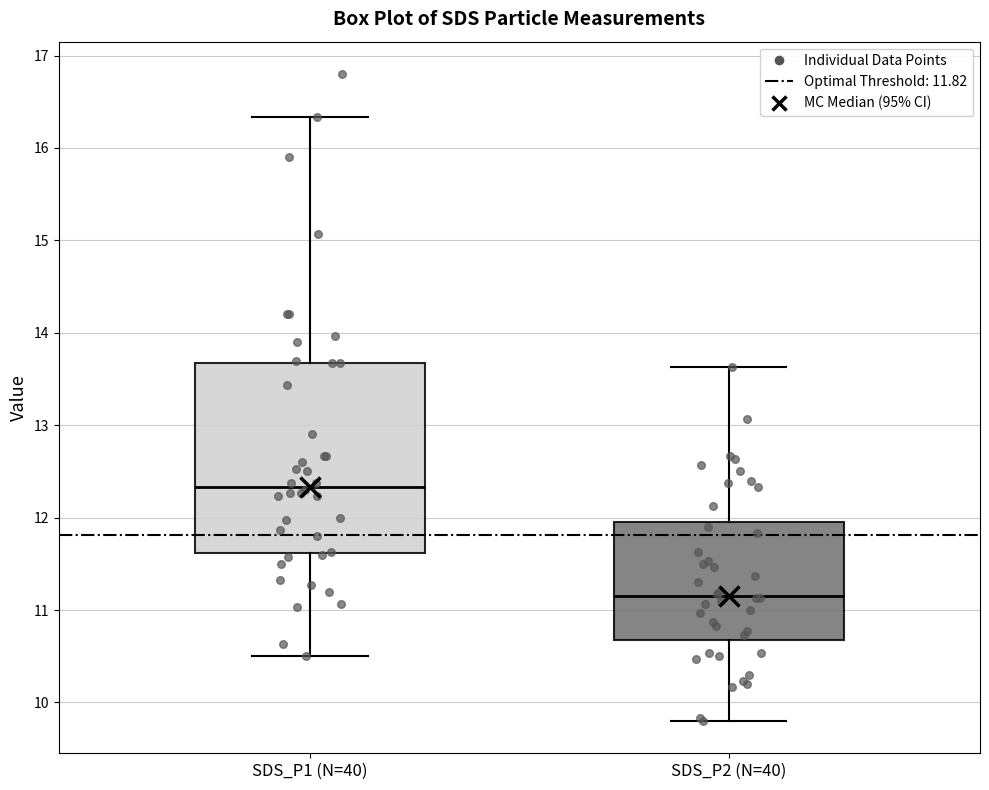

Reading left to right, read every box against the y-axis: the position of its median line, the range the box covers, and the ends of its whiskers. The values are not printed on the chart, so give them approximately, as read against the axis.

SDS_P1 (N=40): median 12.3, box 11.6 to 13.7, whiskers 10.5 to 16.3
SDS_P2 (N=40): median 11.2, box 10.7 to 12.0, whiskers 9.8 to 13.6